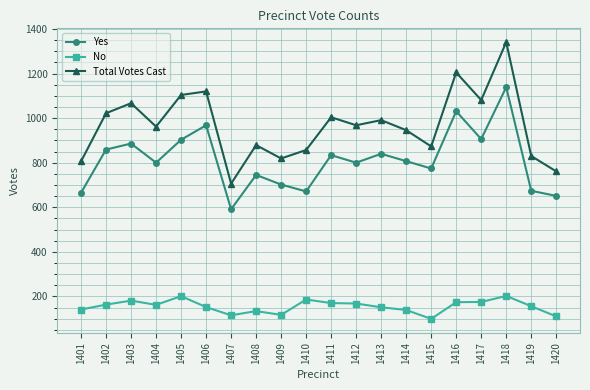

Where is the first local minimum for Total Votes Cast?

1404